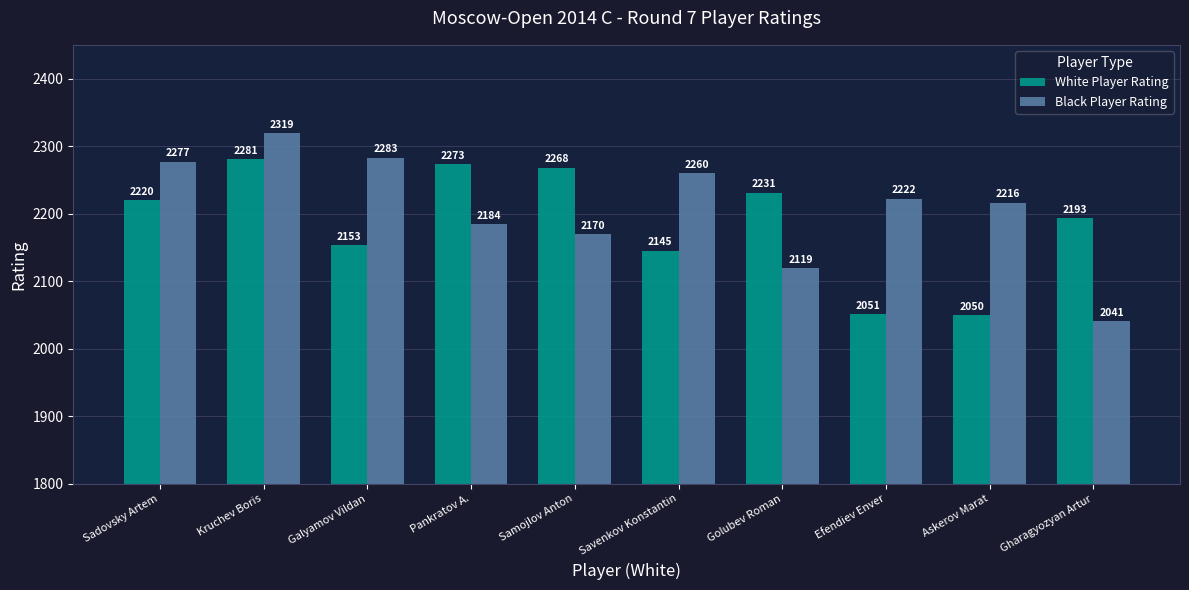

Does the chart contain stacked bars?

No